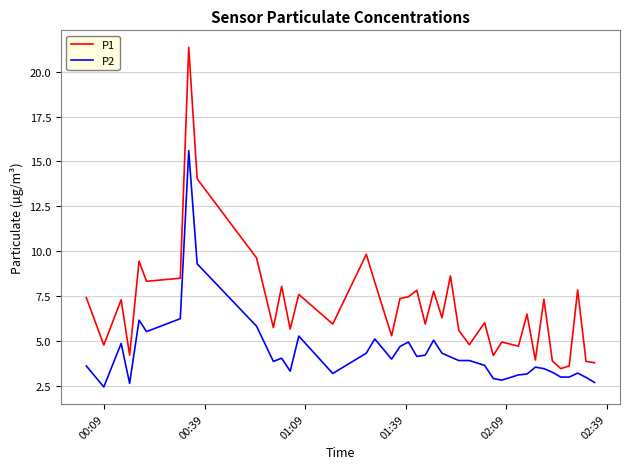

List the series in order of their overall mean, highest first.

P1, P2